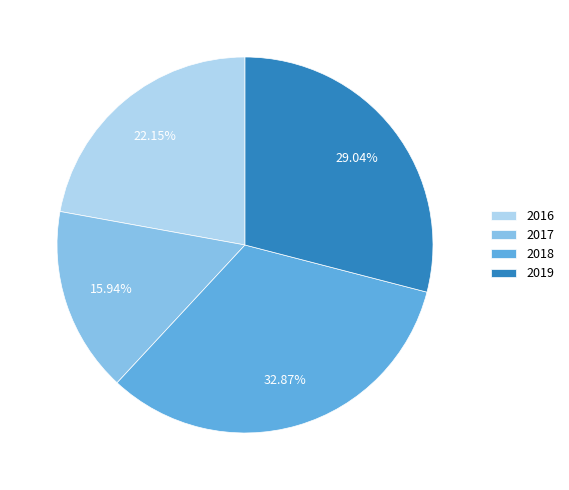

Count the number of slices in the pie.

4